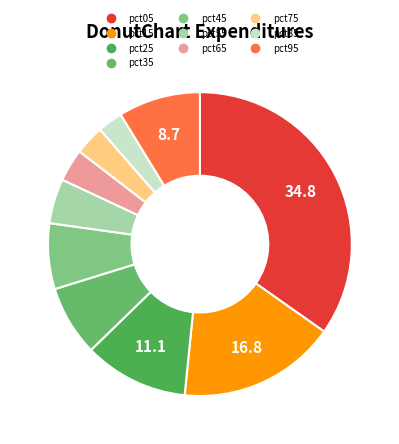

To the nearest percent, what is the combined percentage of pct55 and pct95?

13%